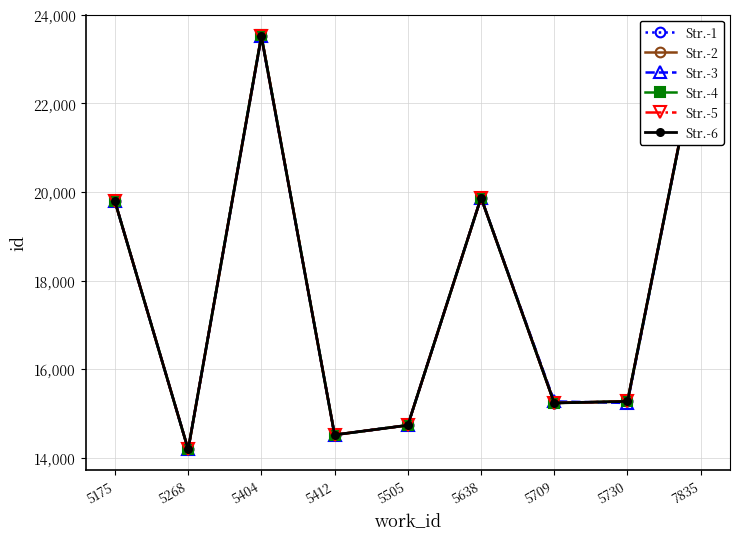

How many data points does each series have?

9